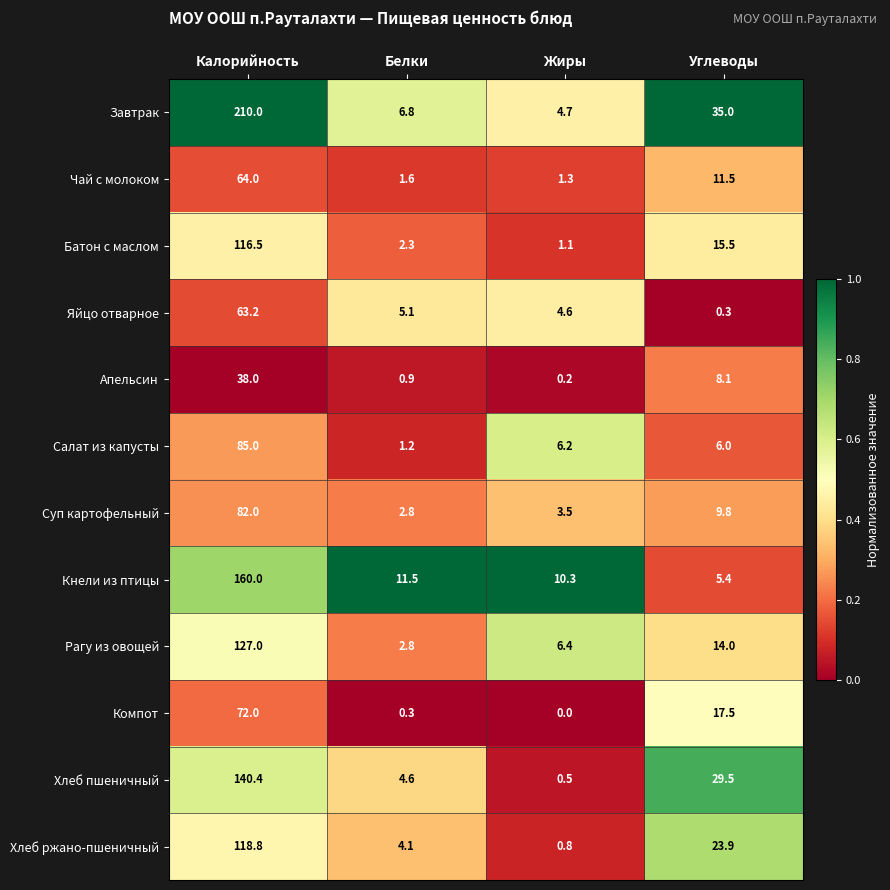

Which series changed the most between Белки and Жиры?

Салат из капусты